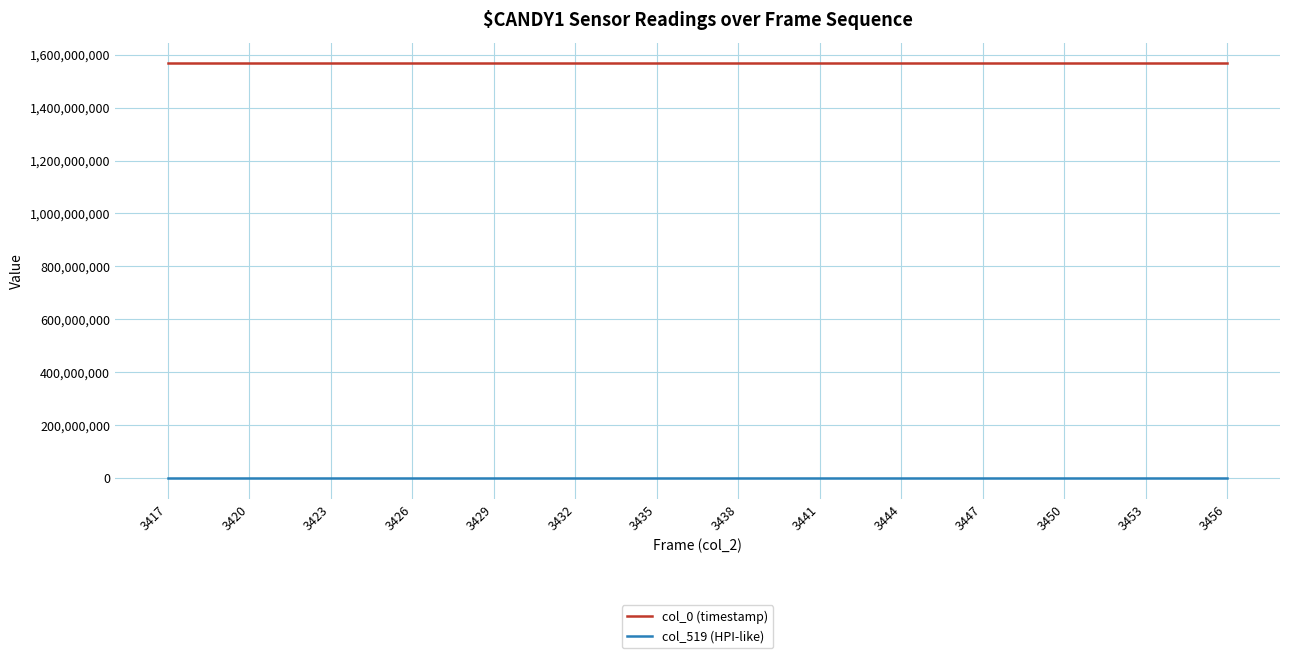

What is the difference between the maximum and second lowest values in the col_0 (timestamp) series?

527.6